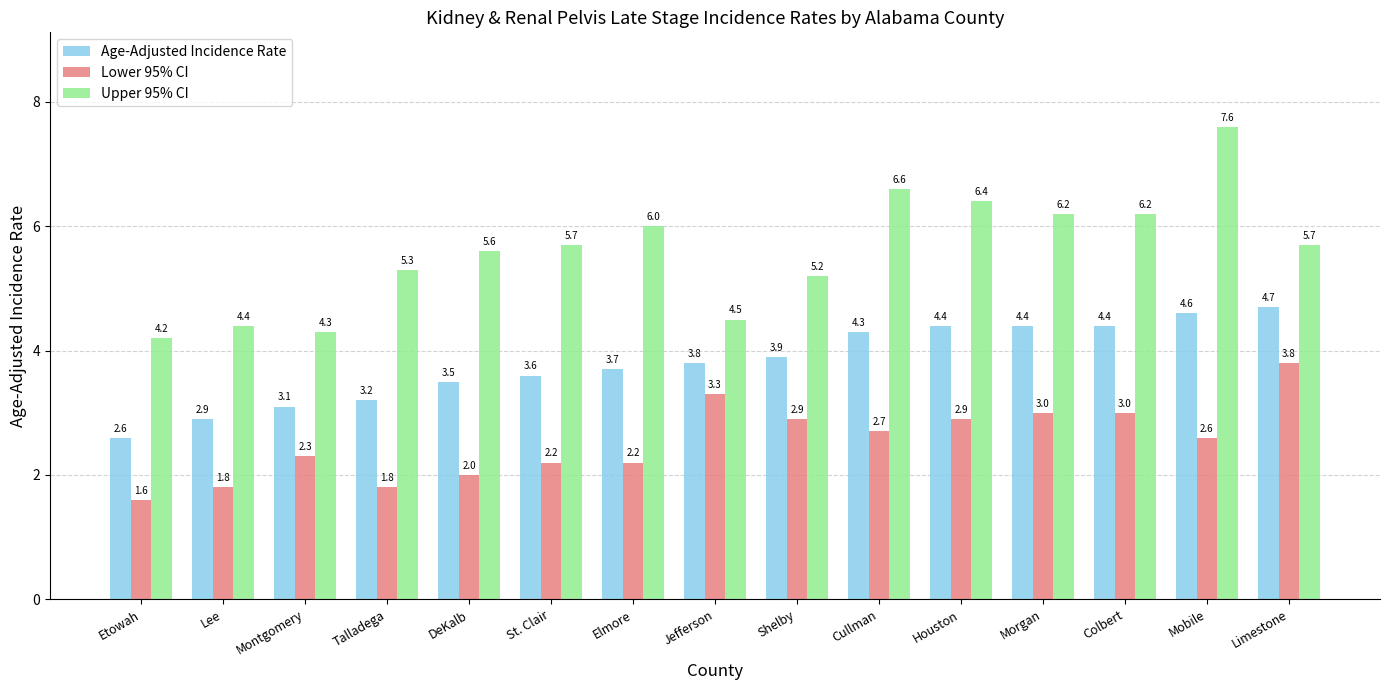

Is it true that Upper 95% CI equals 5.7 at Limestone?

True